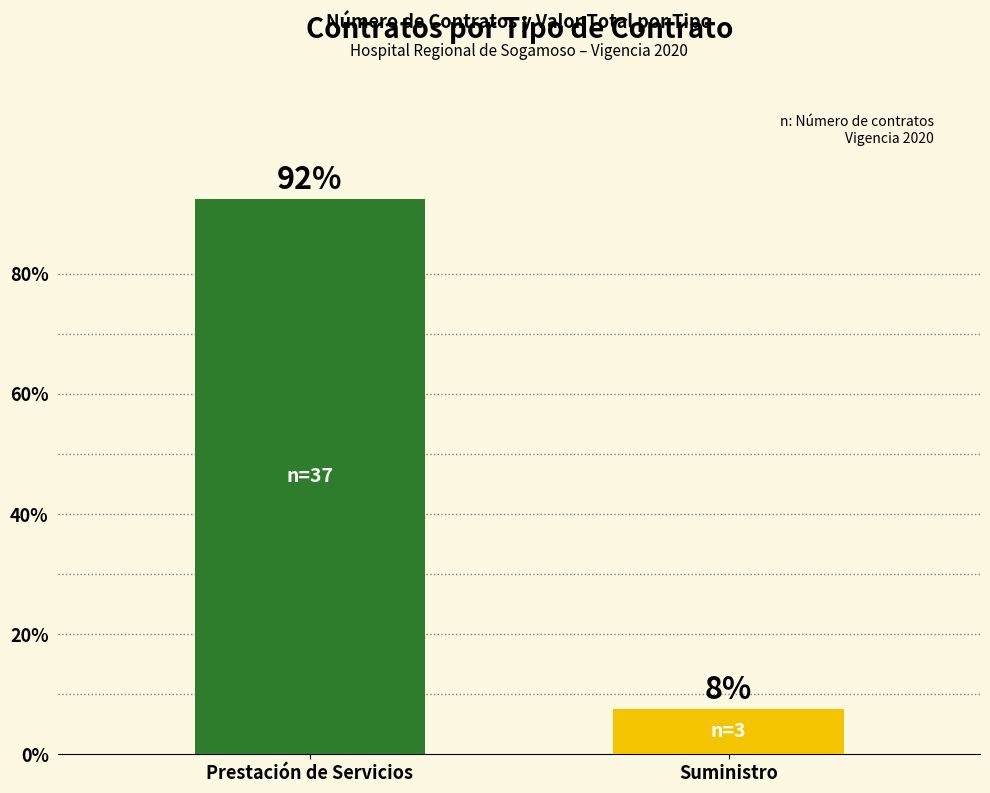

Rank the categories by value from highest to lowest.

Prestación de Servicios, Suministro